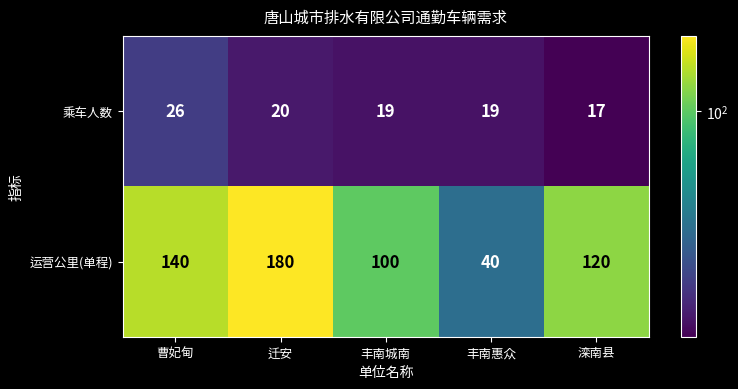

Which series changed the most between 丰南城南 and 滦南县?

运营公里(单程)